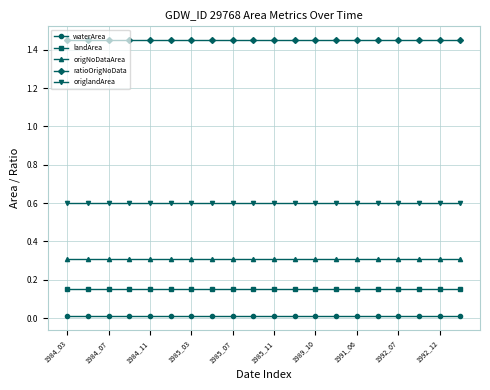

What is the average value of the ratioOrigNoData series?

1.4